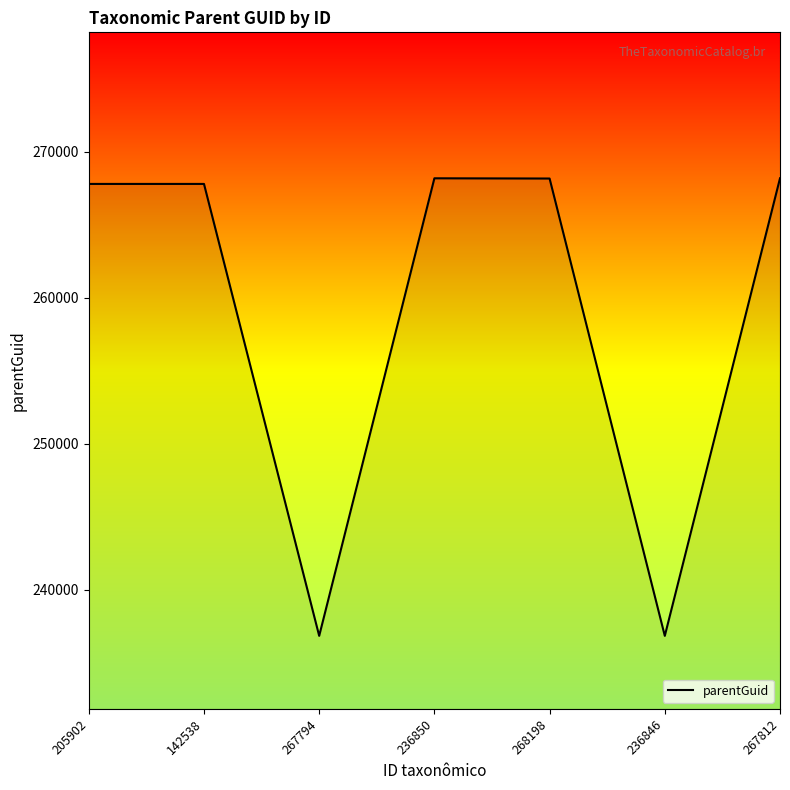

Between 236846 and 236850, which is larger?

236850